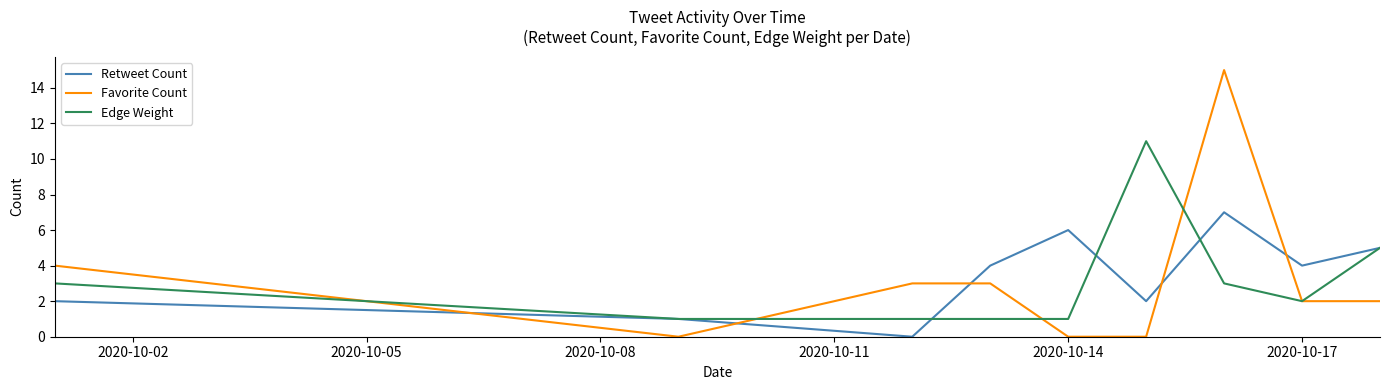

What is the greatest value displayed?

15